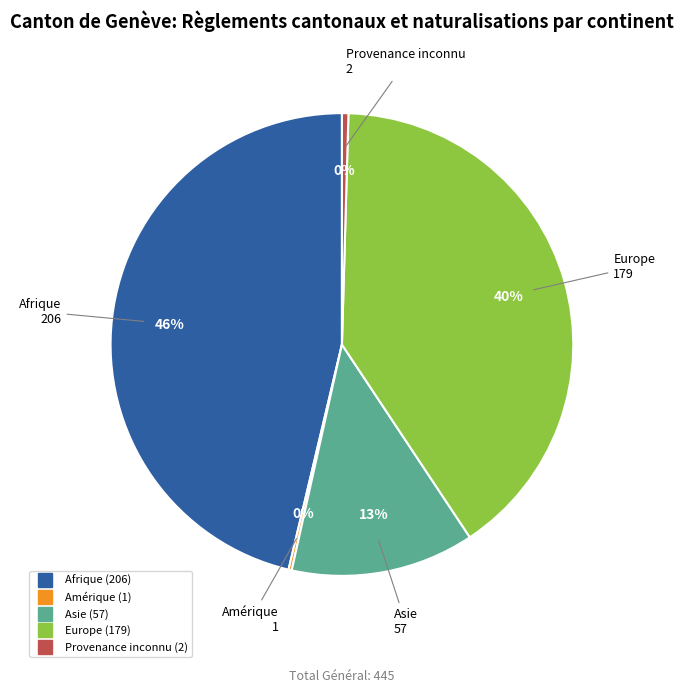

Is there any slice that represents more than half of the pie?

No